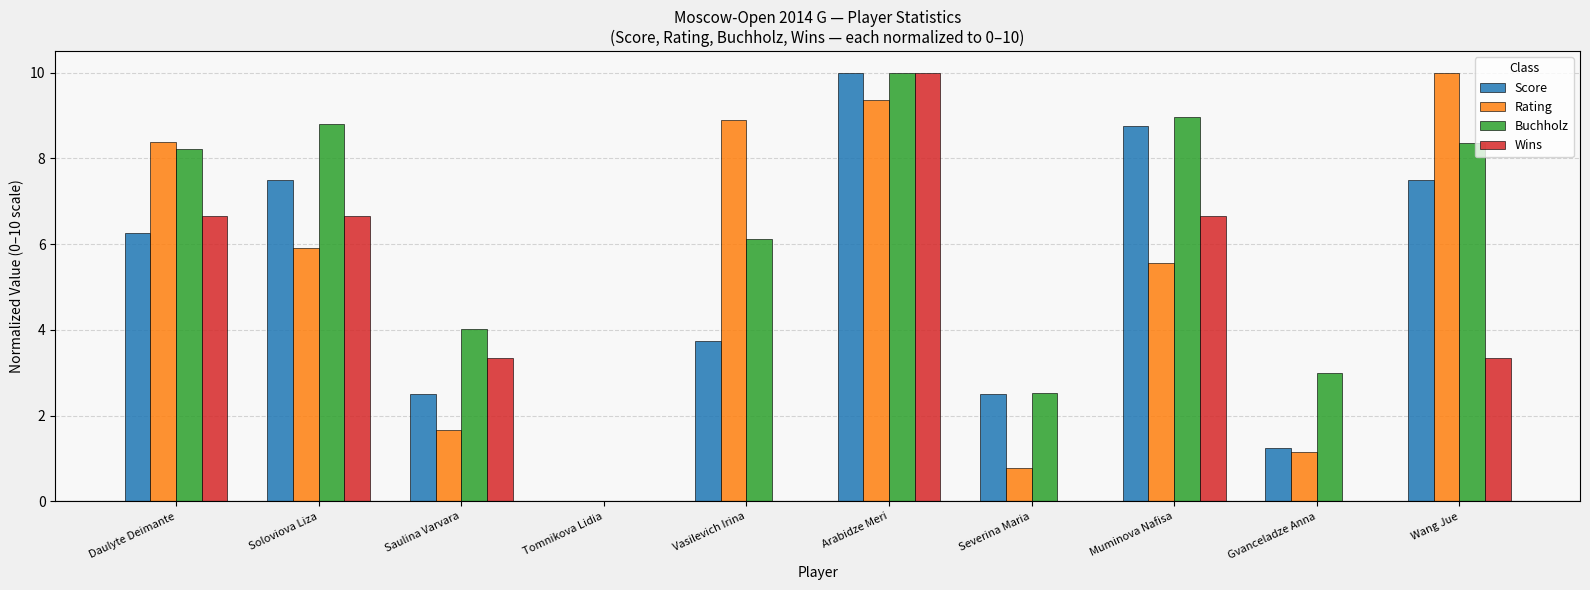

What is the maximum value for Rating?

10.0